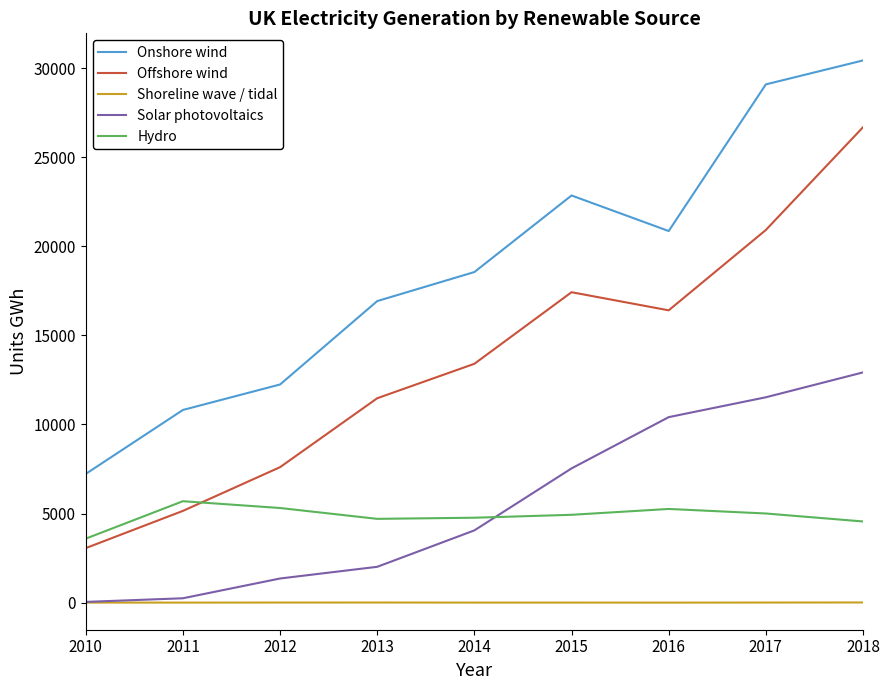

At which label is Onshore wind closest to 18829?

2014